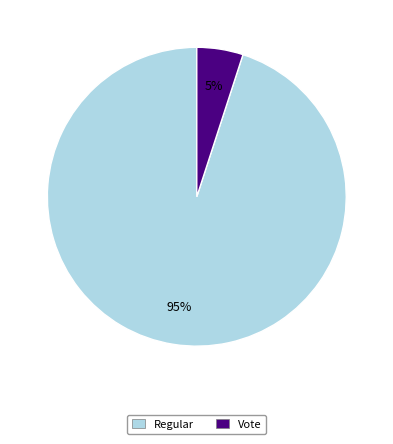

To the nearest percent, what percentage of the pie is Regular?

95%